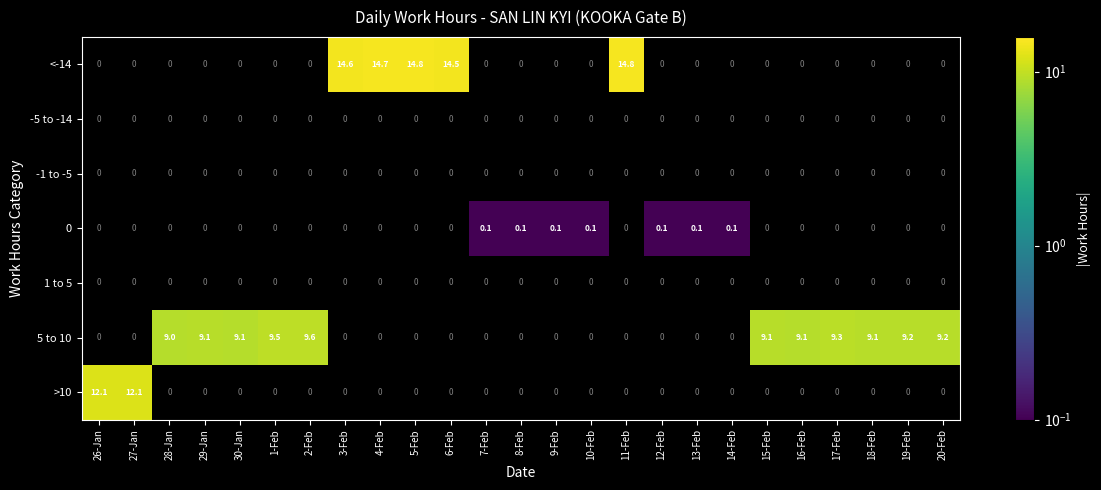

Which series has the largest range (max minus min)?

<-14